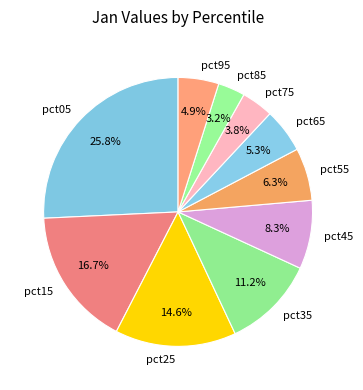

To the nearest percent, what is the combined percentage of pct75 and pct55?

10%